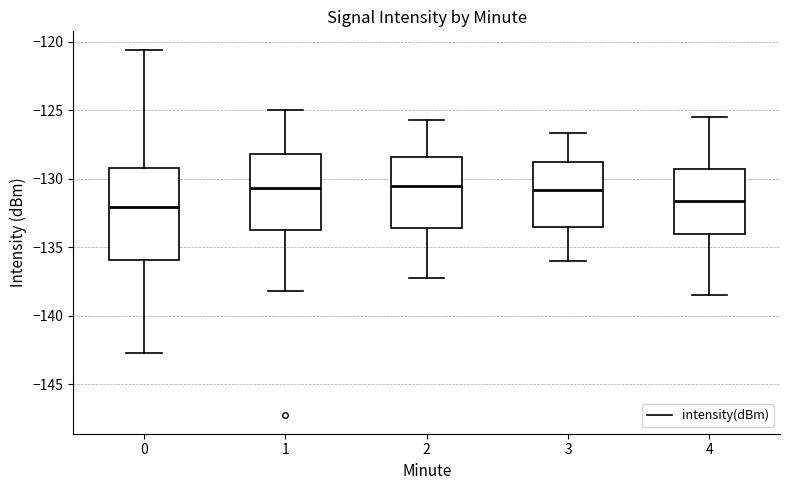

Comparing the boxes themselves (not the whiskers), which one is the tallest?

0